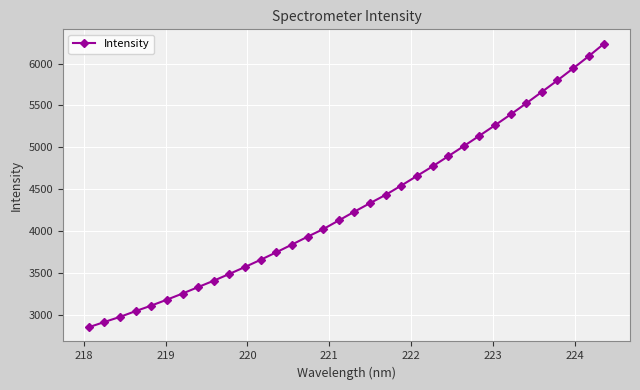

Reading right to left, extract all data points from this chart.

6239.4	6087.0	5941.9	5798.9	5661.6	5525.1	5392.3	5263.6	5138.1	5014.6	4893.4	4772.5	4658.3	4543.9	4432.9	4334.0	4232.5	4127.7	4023.7	3933.3	3839.3	3747.1	3657.8	3572.0	3489.1	3408.4	3331.8	3254.7	3181.4	3110.8	3044.8	2976.1	2914.8	2852.1